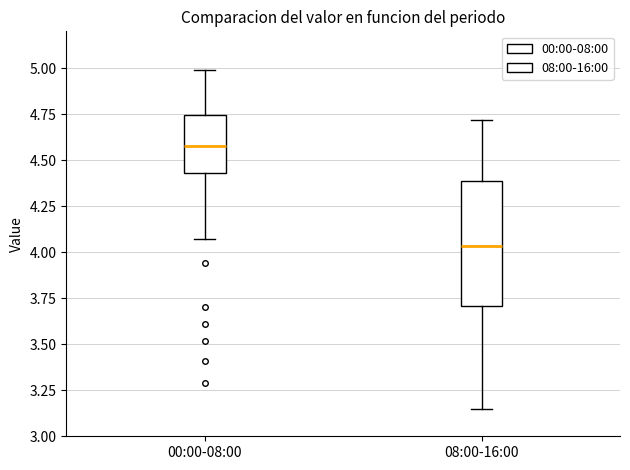

Reading left to right, read every box against the y-axis: the position of its median line, the range the box covers, and the ends of its whiskers. The values are not printed on the chart, so give them approximately, as read against the axis.

00:00-08:00: median 4.60, box 4.45 to 4.75, whiskers 4.05 to 5.00
08:00-16:00: median 4.05, box 3.70 to 4.40, whiskers 3.15 to 4.70